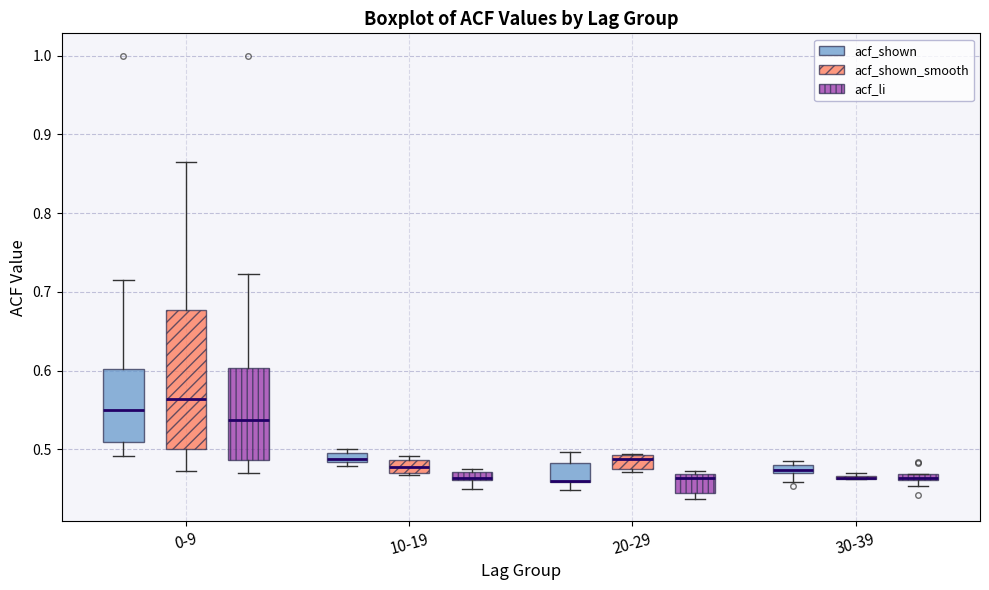

Which box is the tallest, from its lower edge to its upper edge?

0-9 (acf_shown_smooth)